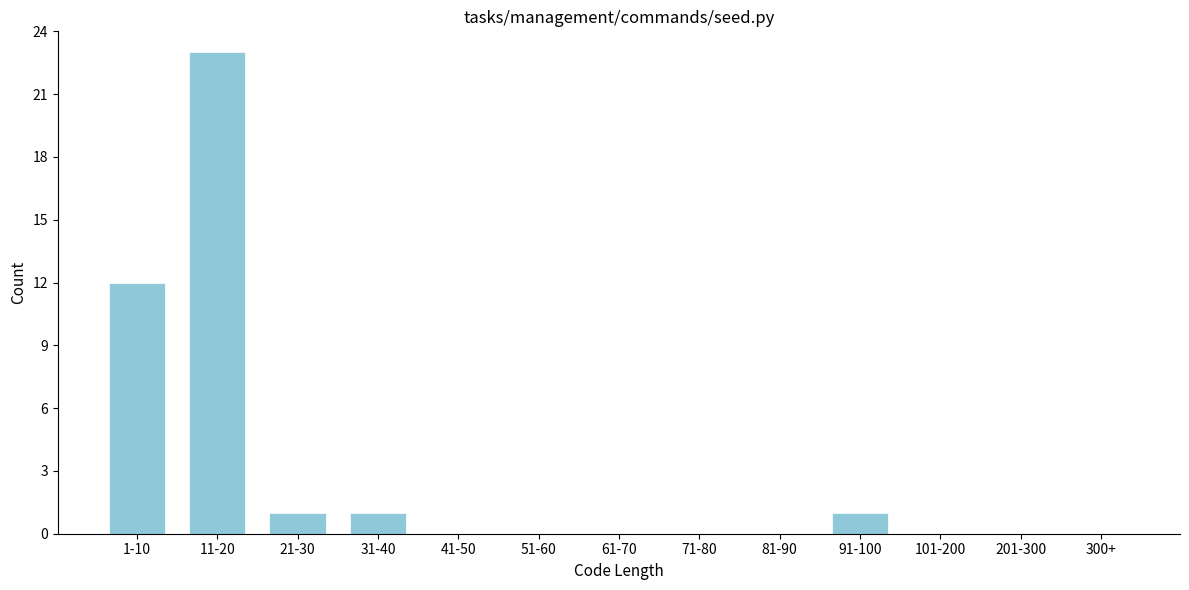

Reading left to right, extract all data points from this chart.

1-10=12	11-20=23	21-30=1	31-40=1	41-50=0	51-60=0	61-70=0	71-80=0	81-90=0	91-100=1	101-200=0	201-300=0	300+=0